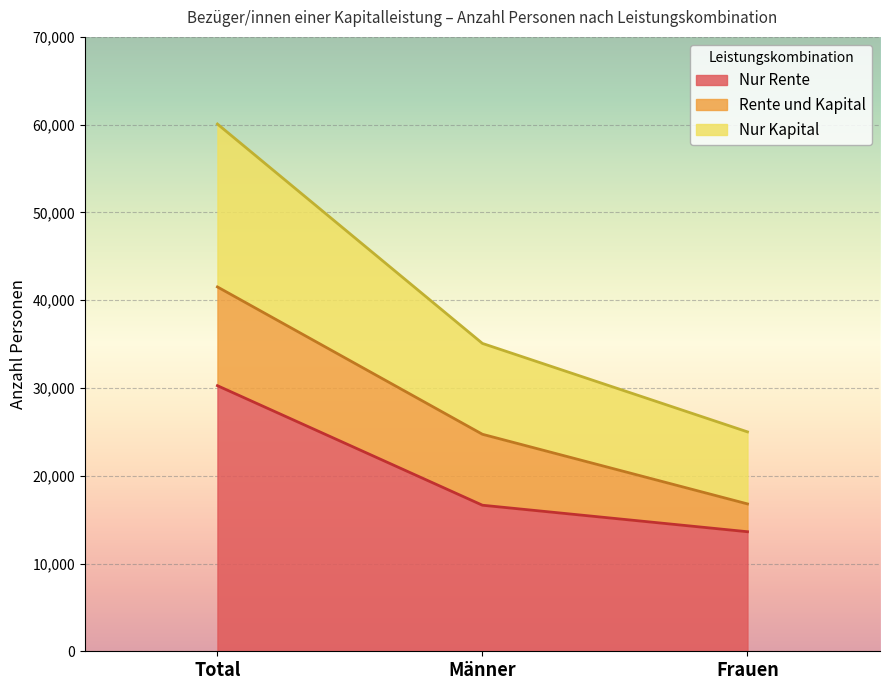

The Nur Kapital series shows 14636 at Total. True or false?

False